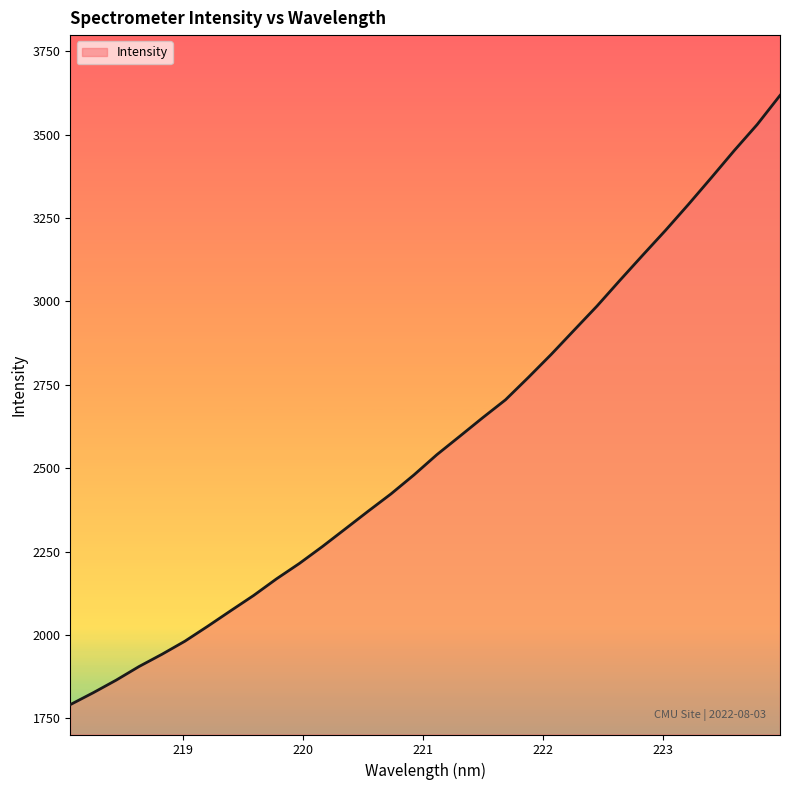

What is the difference between the maximum and minimum values?

1827.0